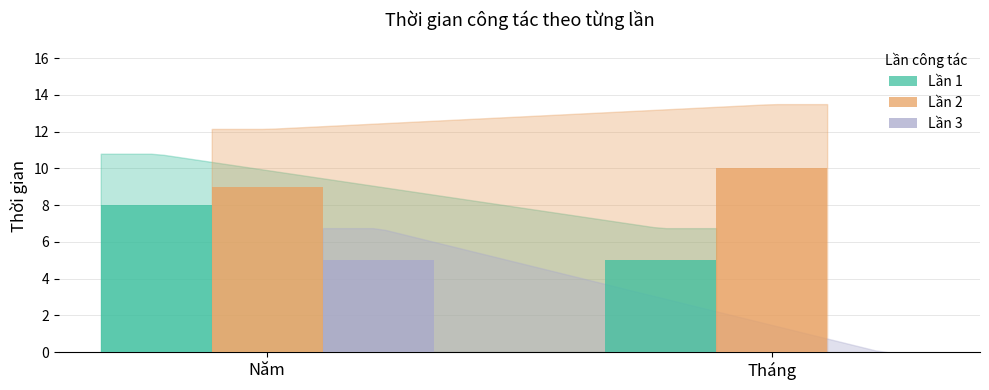

Are the bars horizontal?

No